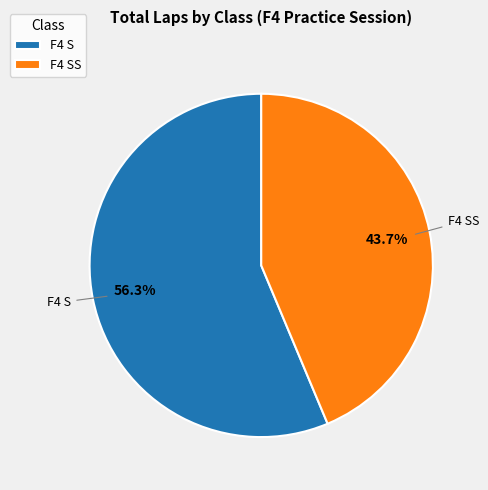

What is the smallest slice in the pie chart?

F4 SS